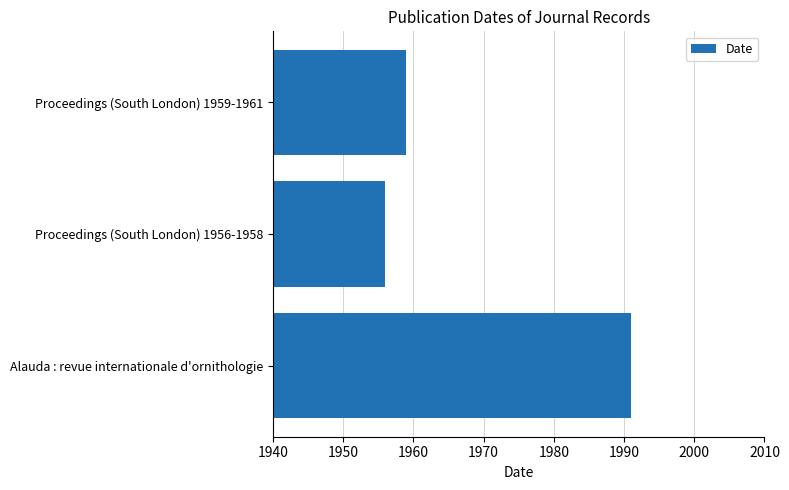

The value at Alauda : revue internationale d'ornithologie is 1991. True or false?

True